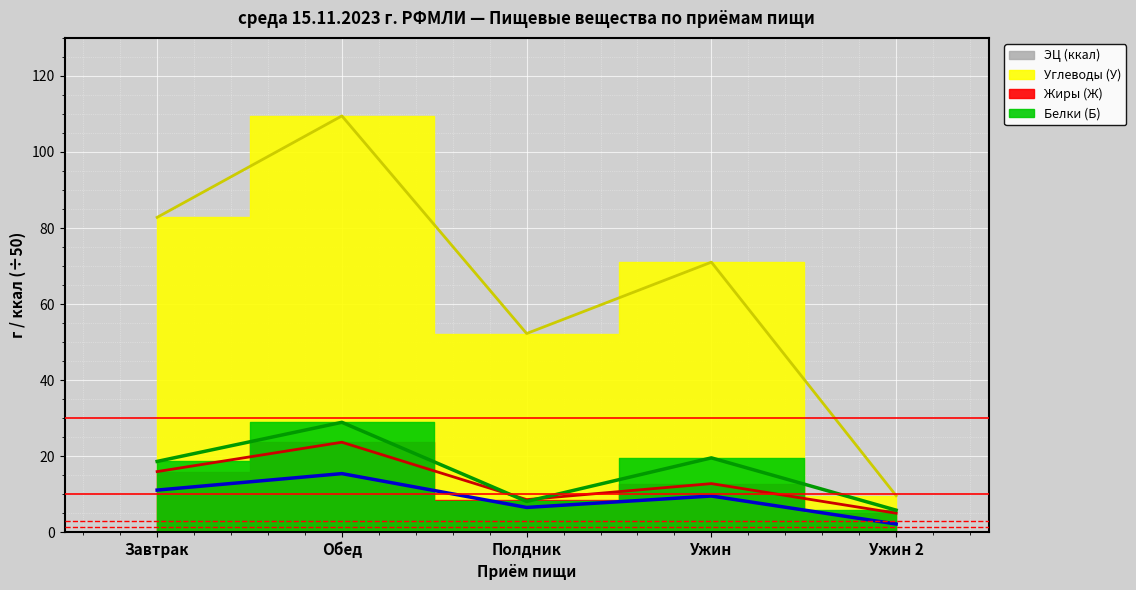

Which has a higher value, Обед or Ужин?

Обед